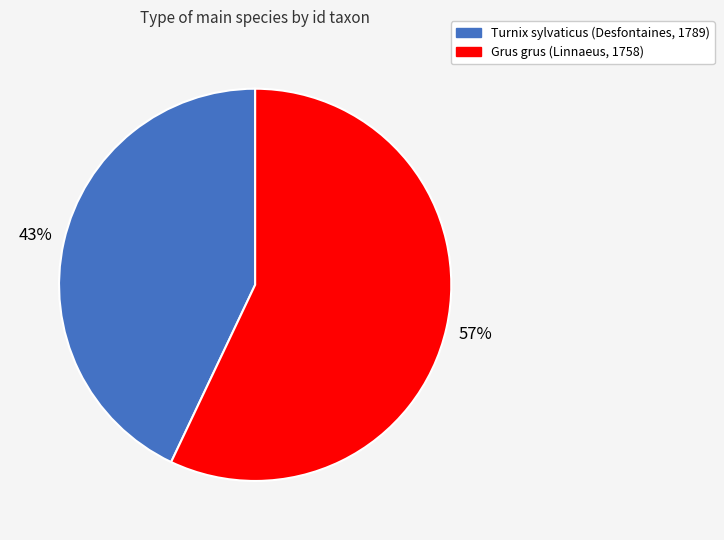

What is the largest slice in the pie chart?

Grus grus (Linnaeus, 1758)